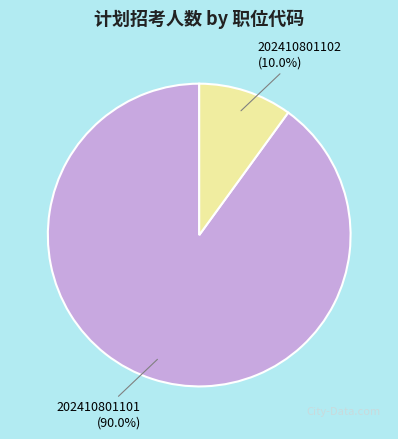

Combined, do 202410801102 and 202410801101 account for over 50%?

Yes